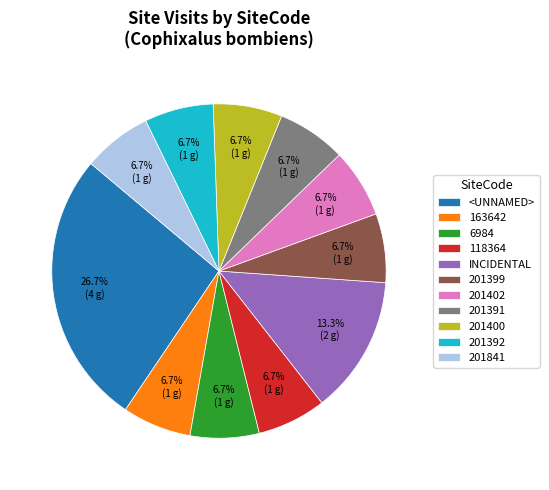

What is the largest slice in the pie chart?

<UNNAMED>